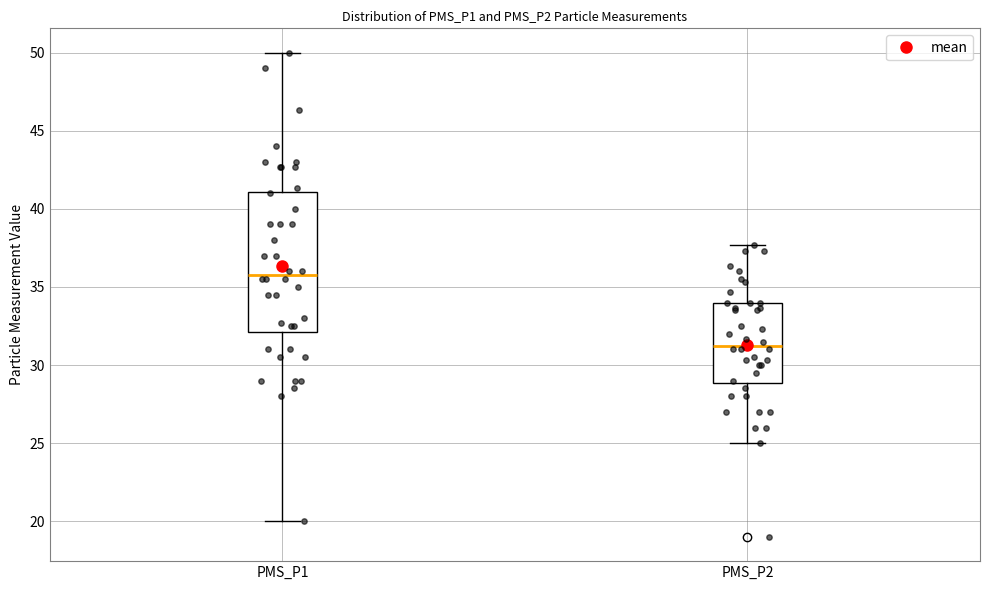

Which box is the tallest, from its lower edge to its upper edge?

PMS_P1